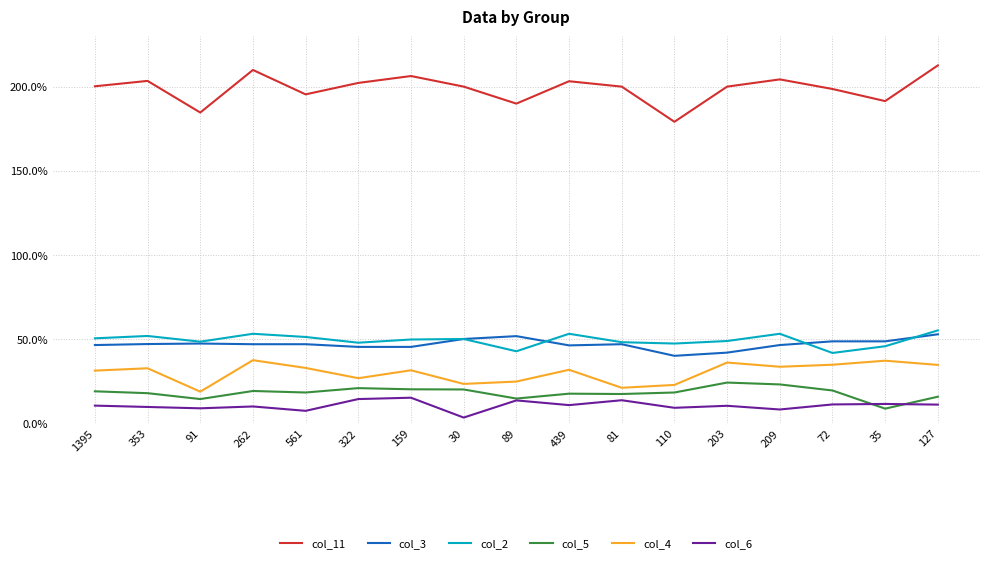

What is the smallest value displayed?

3.3